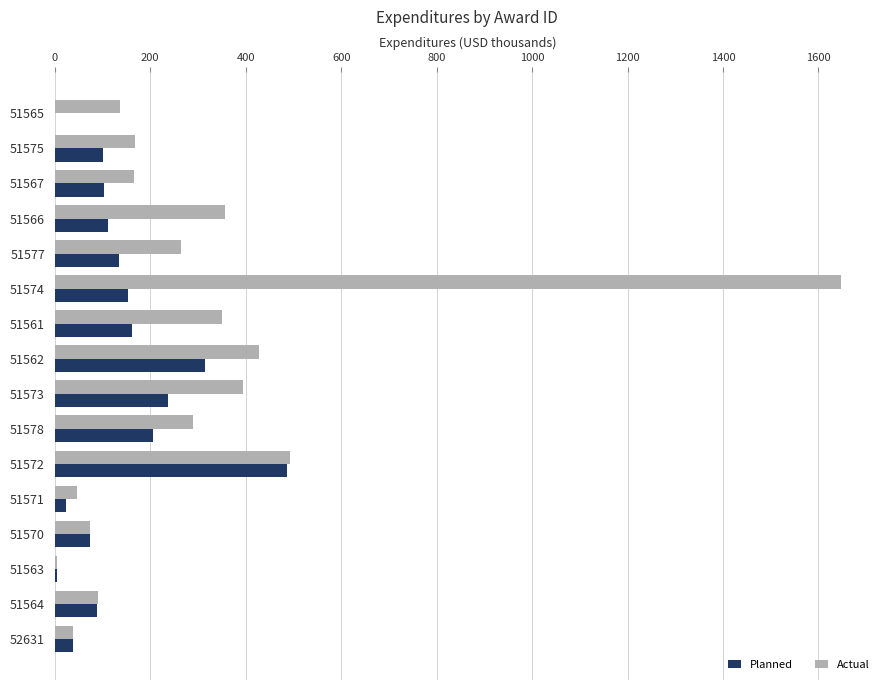

What is the maximum value for Planned?

486.9